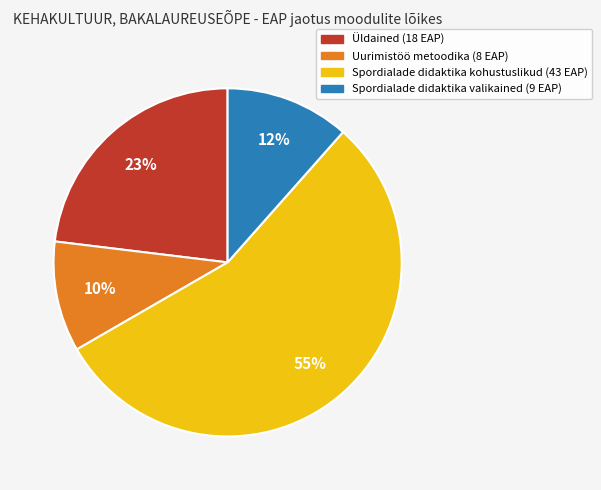

To the nearest percent, what is the difference between the largest and smallest slice percentages?

45%